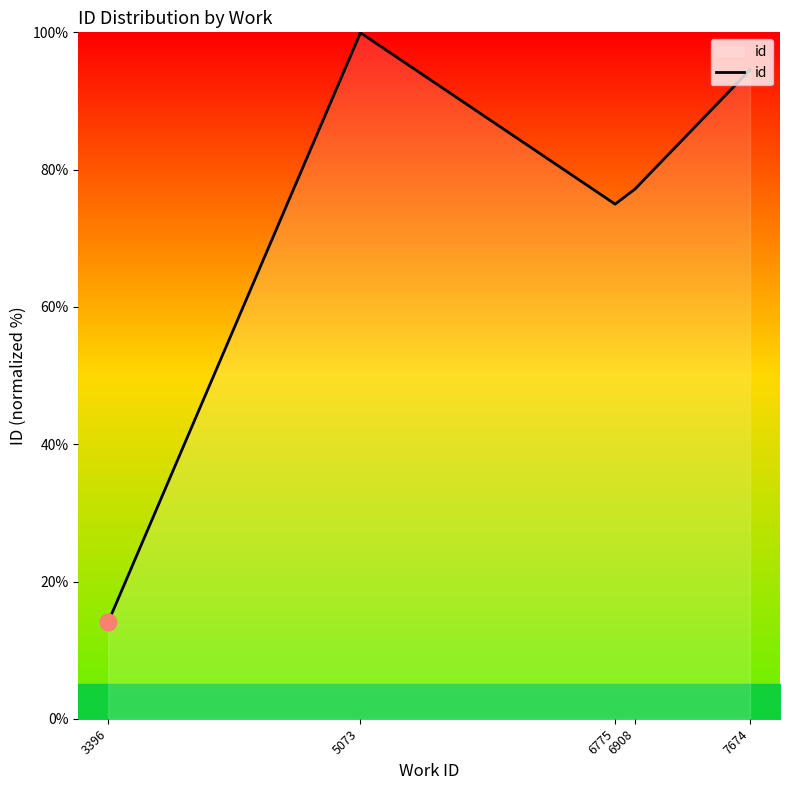

What is the value of the 3rd point from the left?

99.7